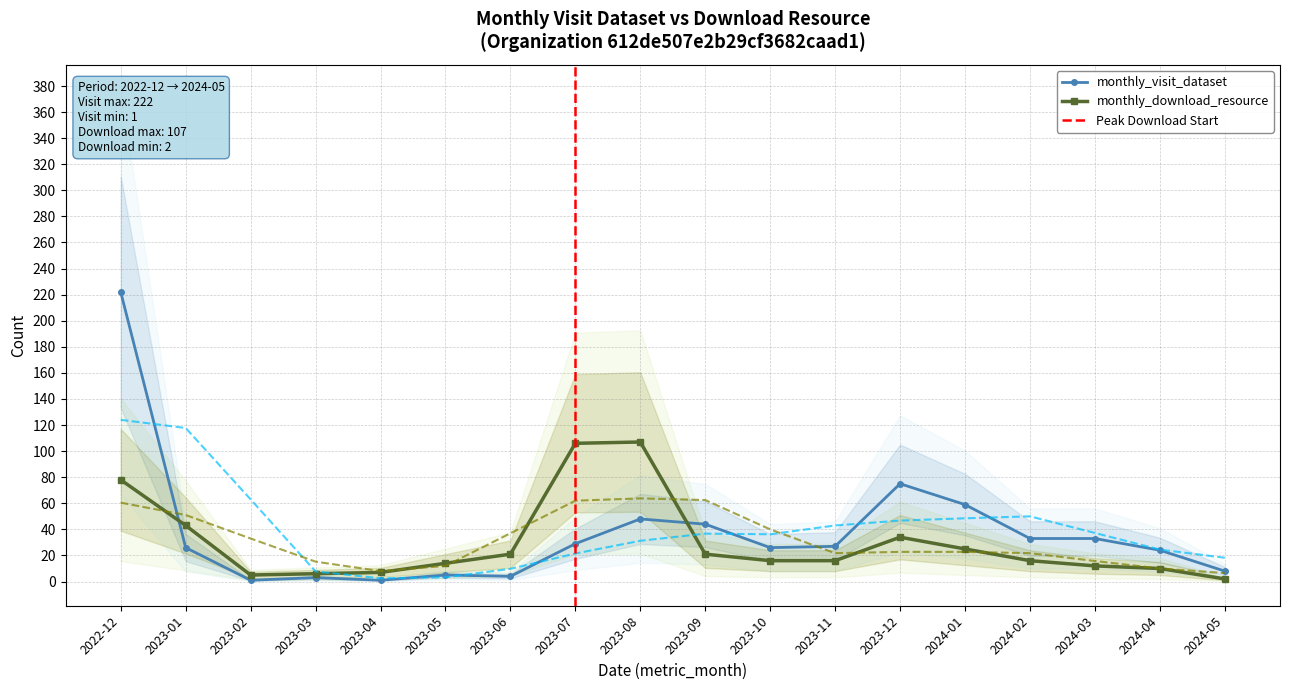

How many categories are shown in the chart?

18